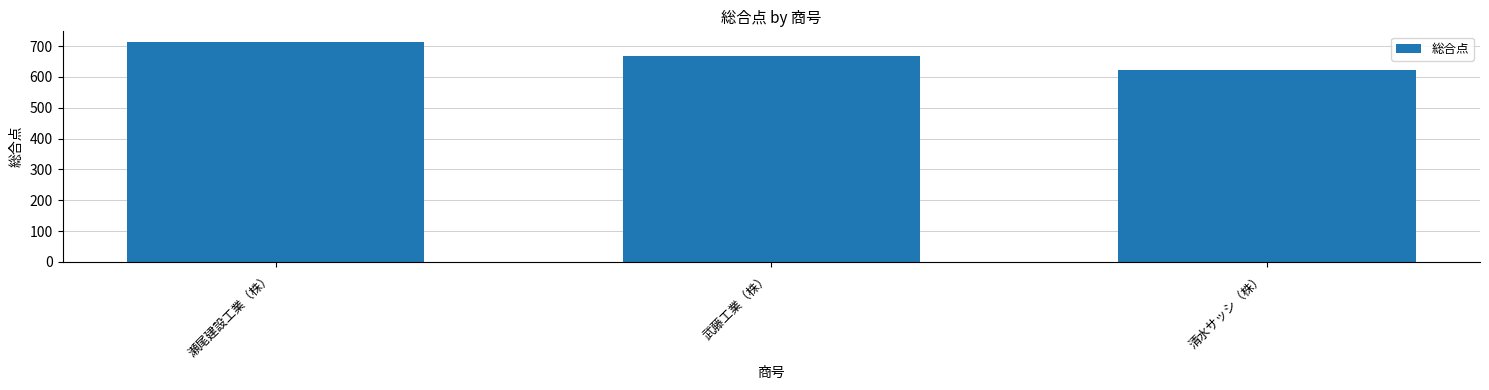

List the labels in order of value, largest first.

瀬尾建設工業（株）, 武藤工業（株）, 清水サッシ（株）